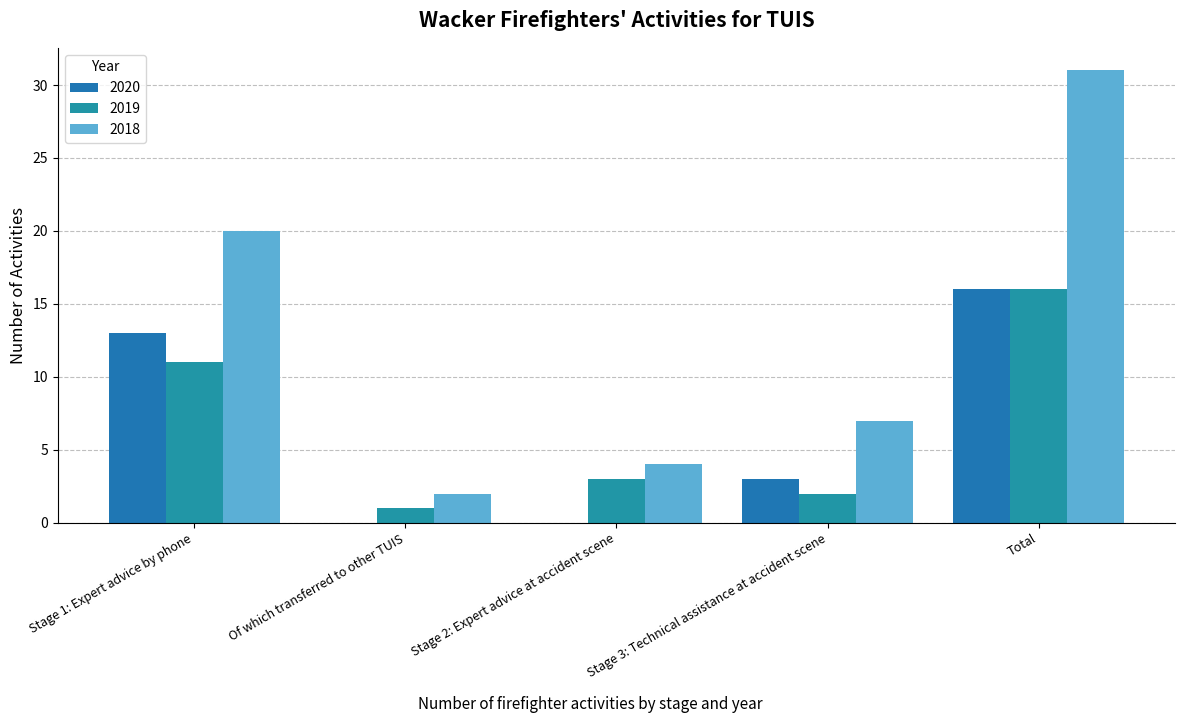

What is the label of the 1st bar from the right?

Total